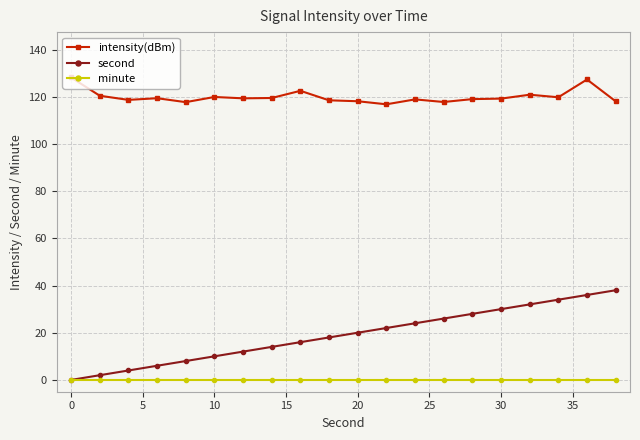

True or false: minute and intensity(dBm) intersect in this chart.

False